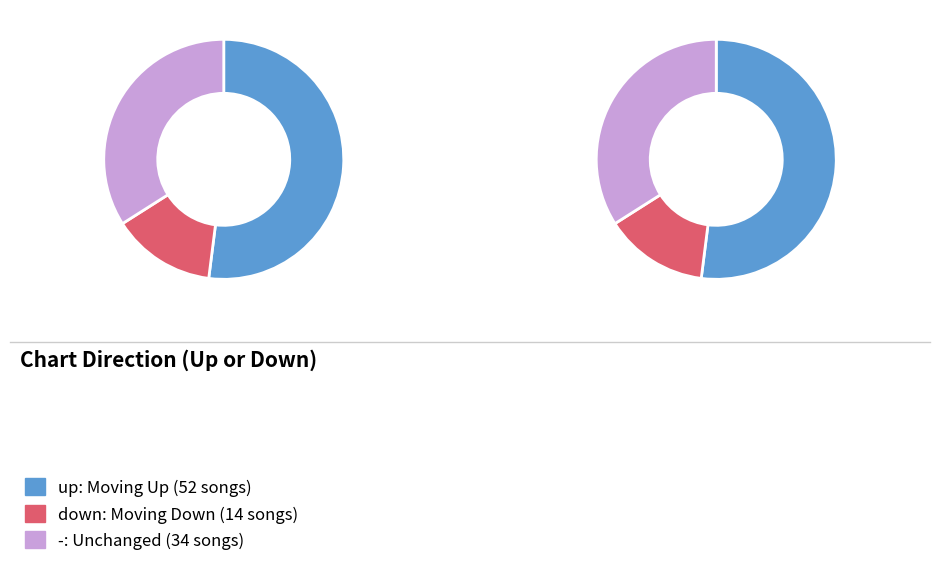

To the nearest percent, what percentage of the pie is -?

34%